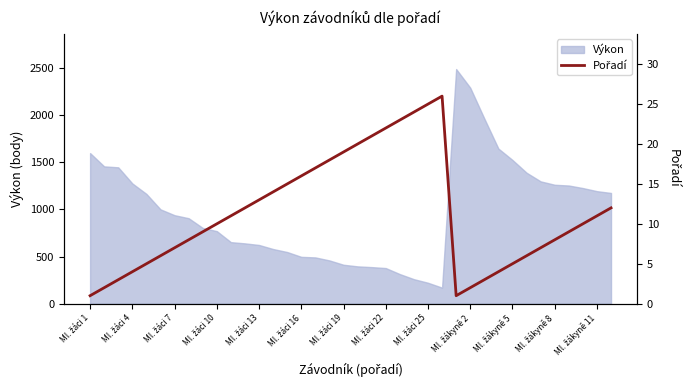

What is the maximum value for Výkon?

2490